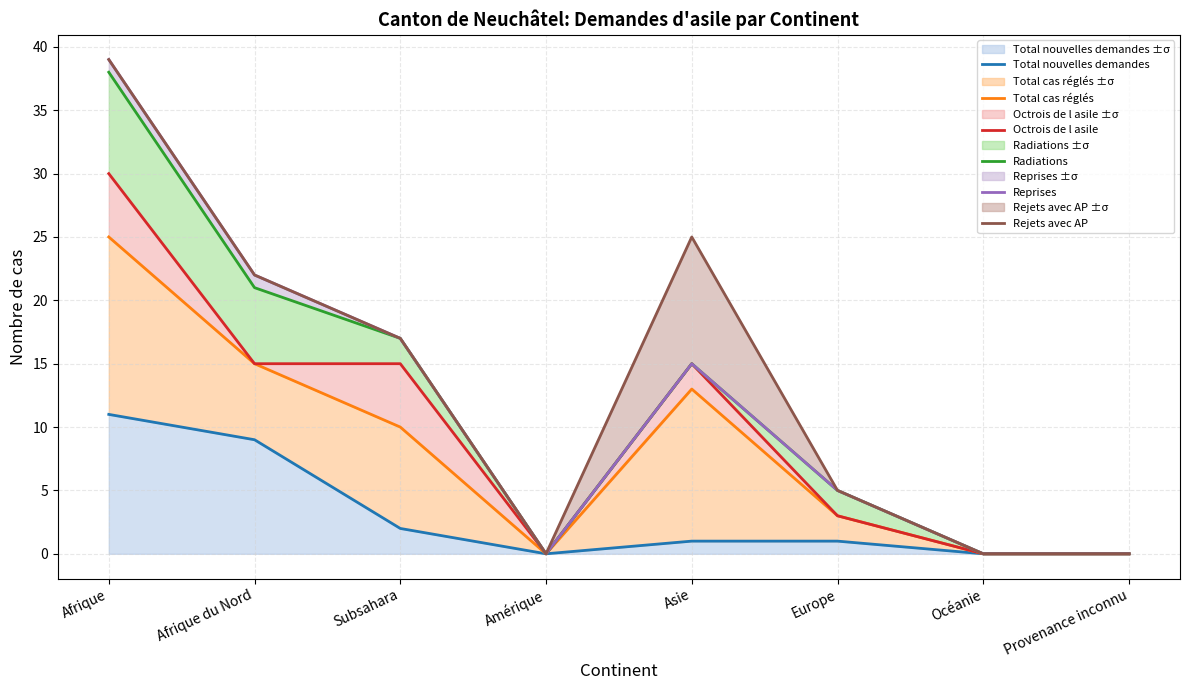

The value of Octrois de l asile at Océanie is 0. True or false?

True